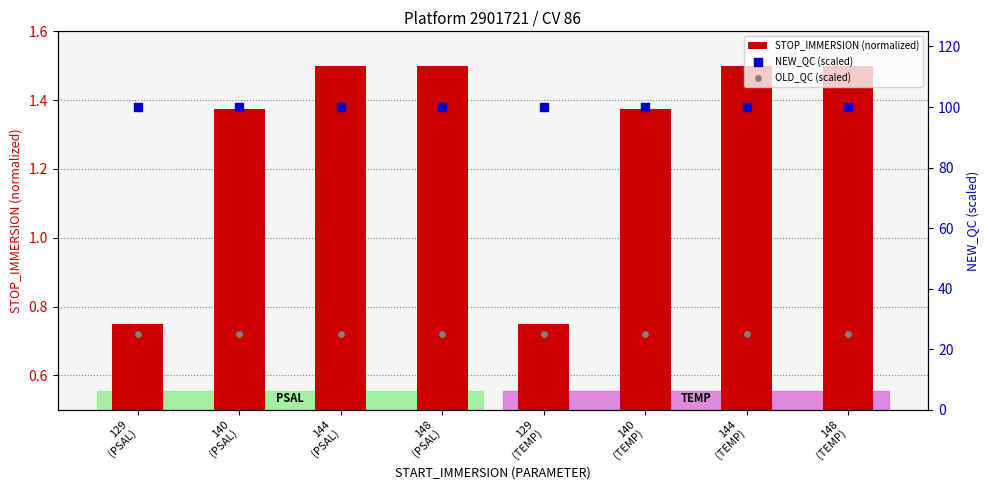

Which series has the widest spread of Y values?

STOP_IMMERSION (normalized)